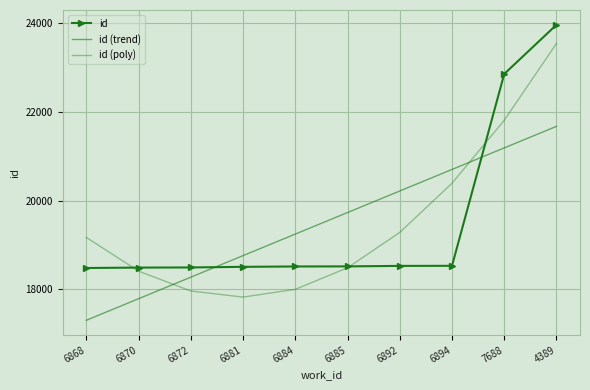

What position from the right is 6881?

7